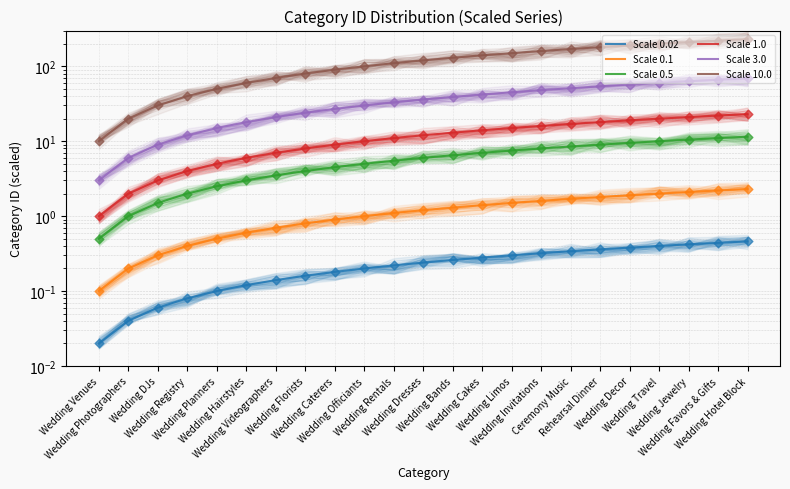

Is the value of Scale 0.02 at Wedding Hotel Block greater than the value of Scale 10.0 at Rehearsal Dinner?

No